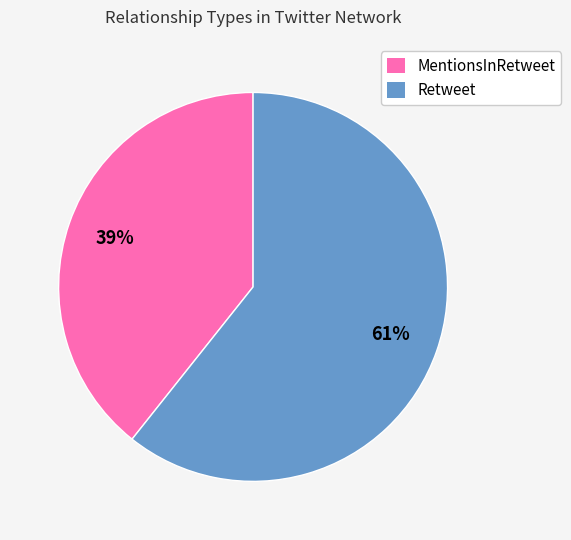

Does MentionsInRetweet account for over 50% of the chart?

No